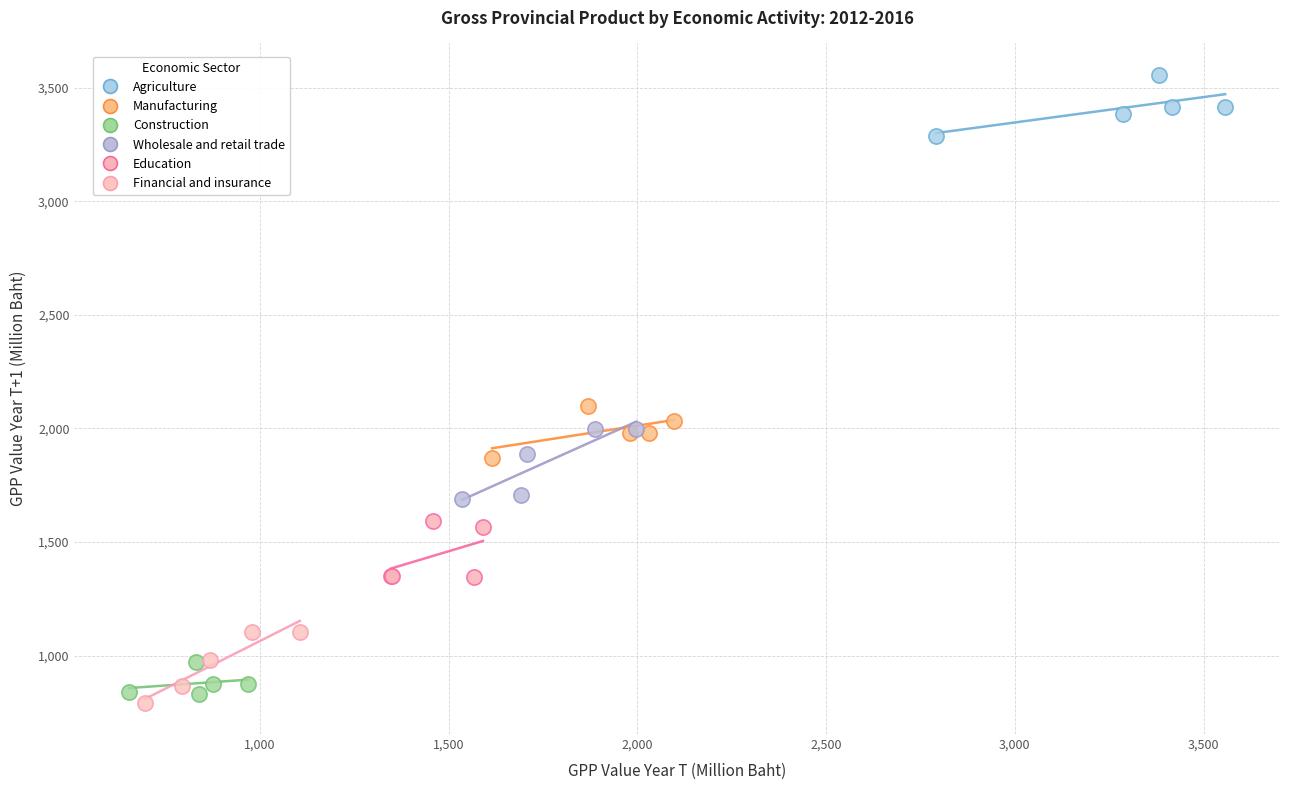

Which series reaches the maximum Y coordinate?

Agriculture